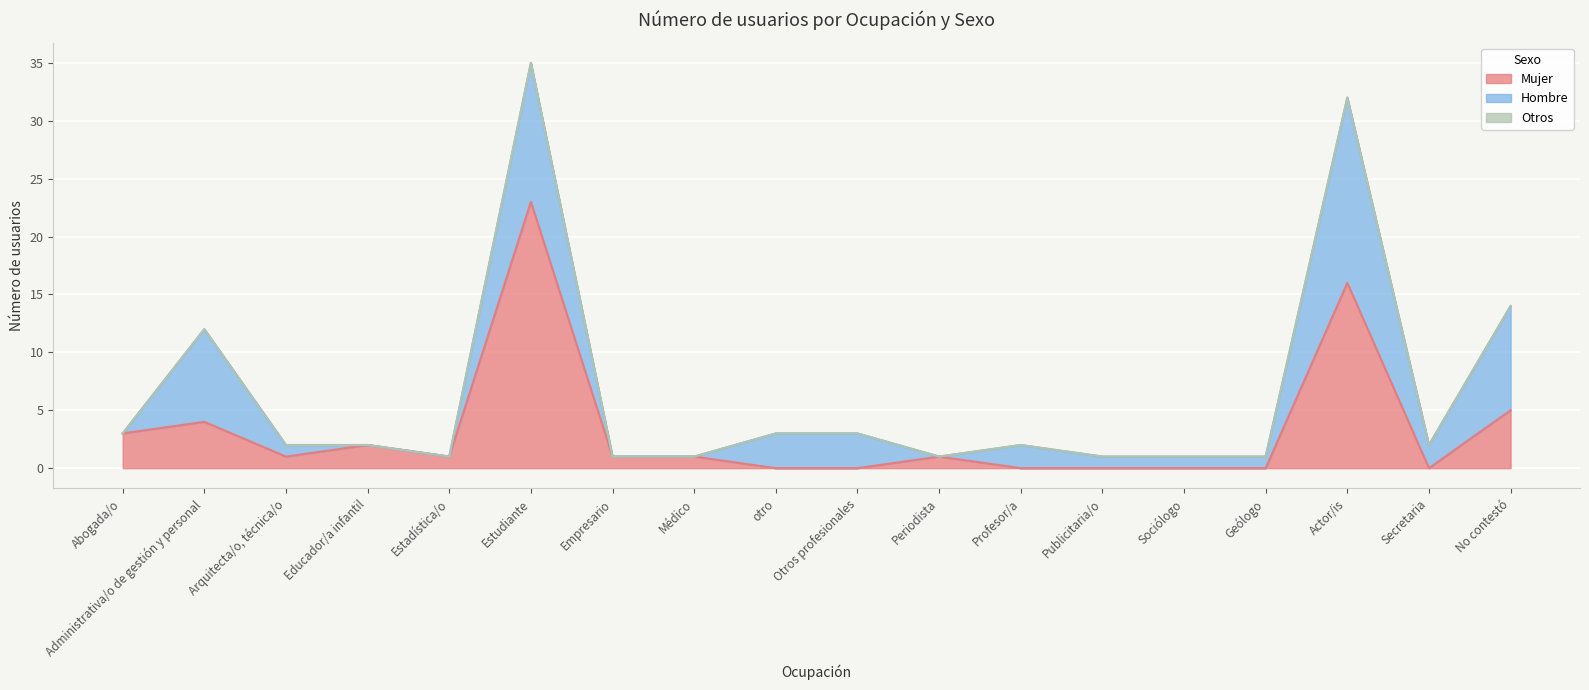

True or false: Otros and Hombre cross at least once.

False